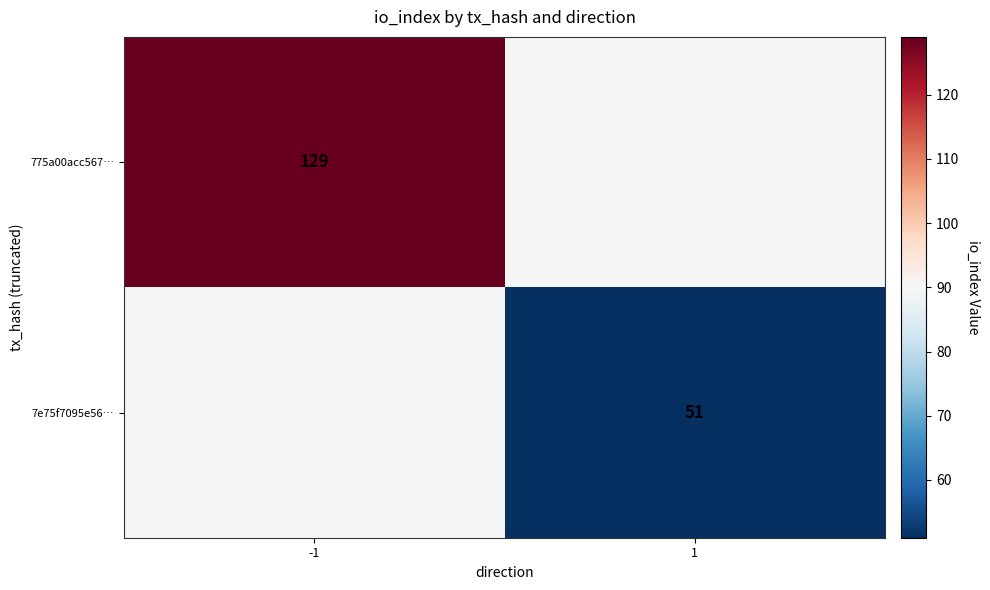

The 7e75f7095e56… series shows 51 at 1. True or false?

True